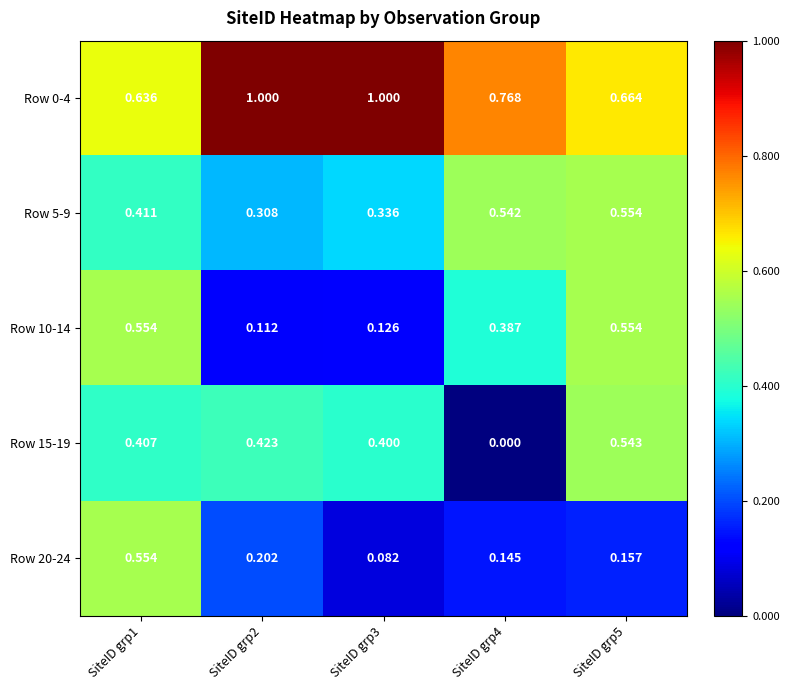

Is the value of Row 0-4 at SiteID grp4 greater than the value of Row 15-19 at SiteID grp1?

Yes